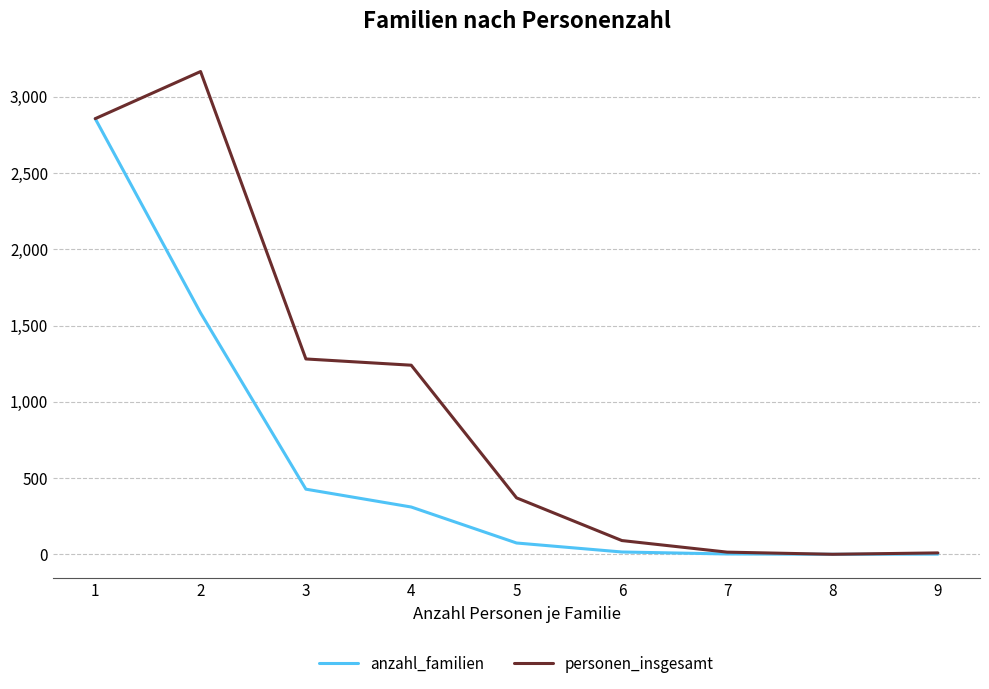

What is the average value of the anzahl_familien series?

585